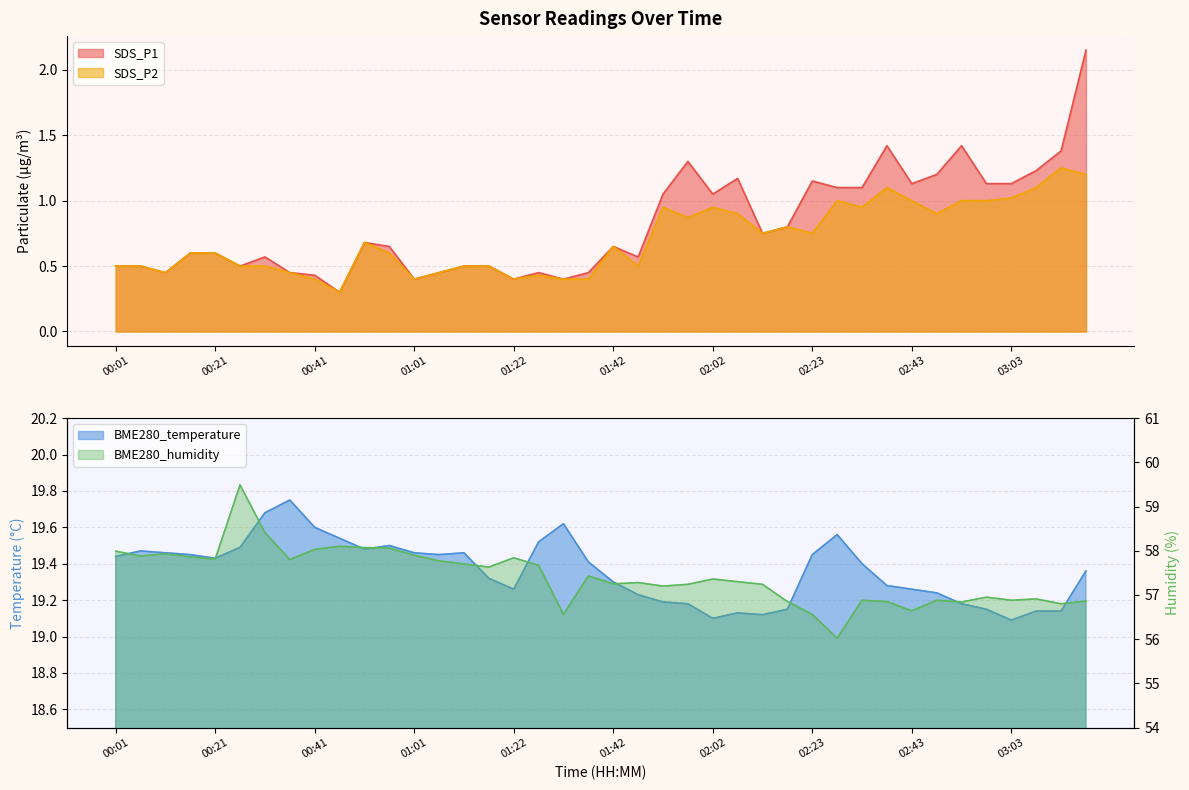

How many interior local peaks does the BME280_temperature series have?

7